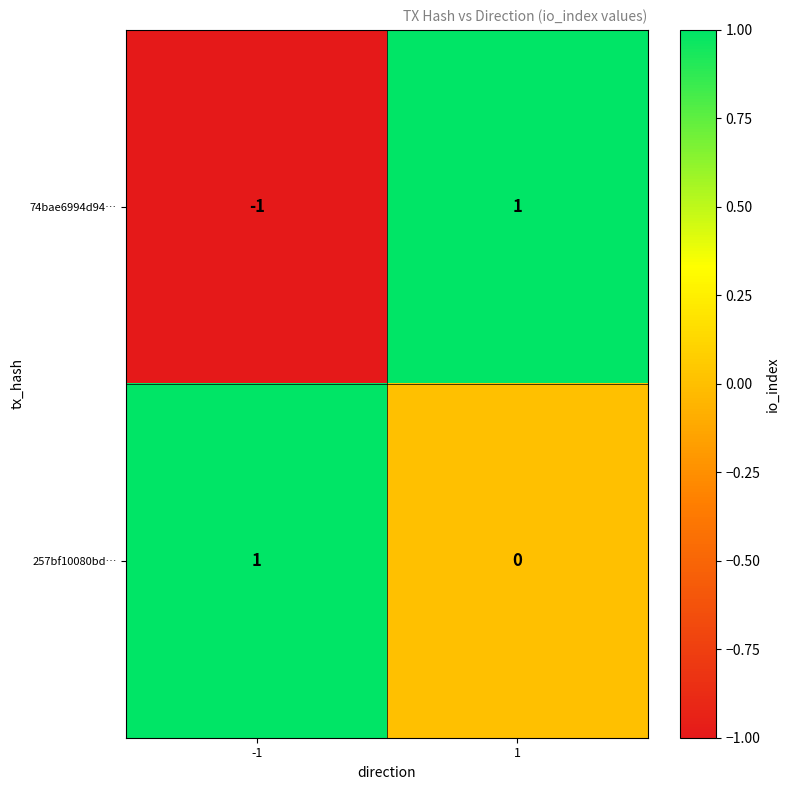

Is the value of 257bf10080bd… at 1 greater than the value of 74bae6994d94… at -1?

Yes